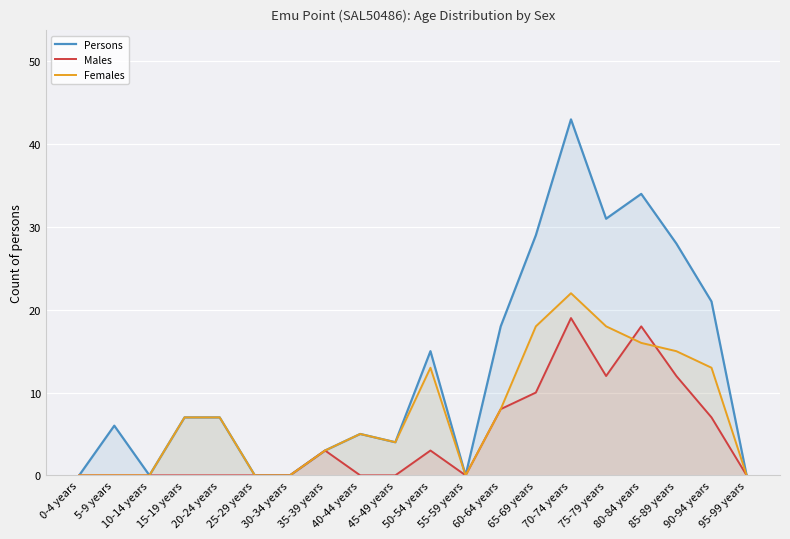

List the labels in order of Persons value, smallest first.

0-4 years, 10-14 years, 25-29 years, 30-34 years, 55-59 years, 95-99 years, 35-39 years, 45-49 years, 40-44 years, 5-9 years, 15-19 years, 20-24 years, 50-54 years, 60-64 years, 90-94 years, 85-89 years, 65-69 years, 75-79 years, 80-84 years, 70-74 years